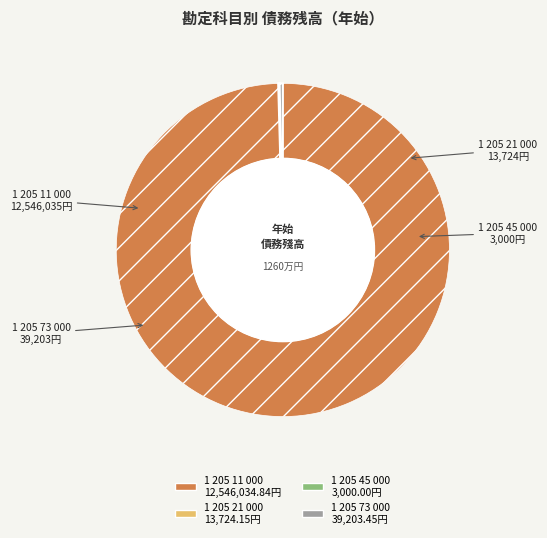

What is the largest slice in the pie chart?

1 205 11 000